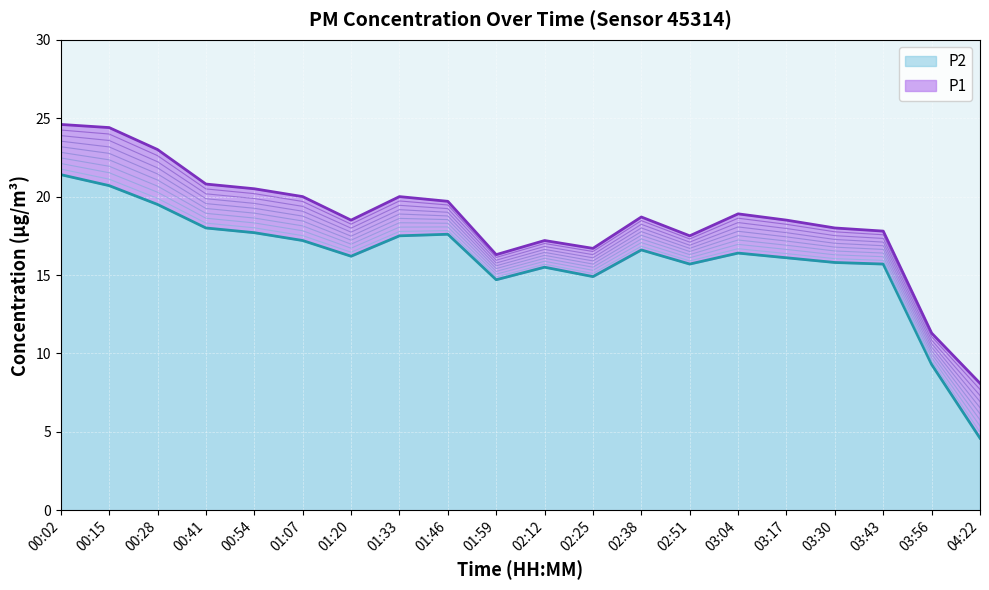

Is it true that P2 equals 19.5 at 00:28?

True